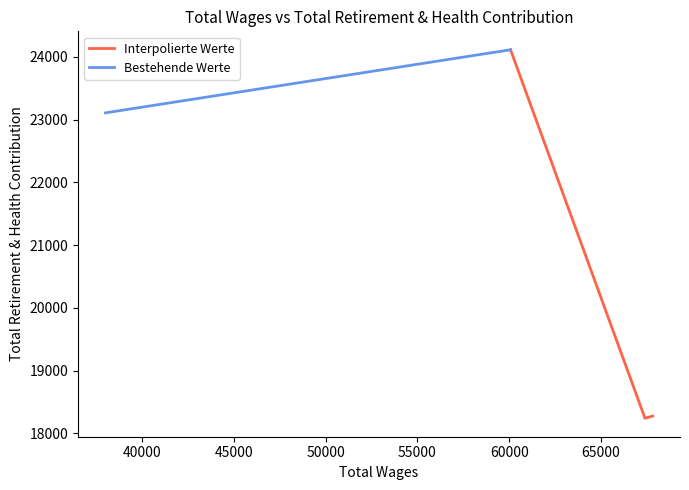

Where is the first local minimum?

67396.0